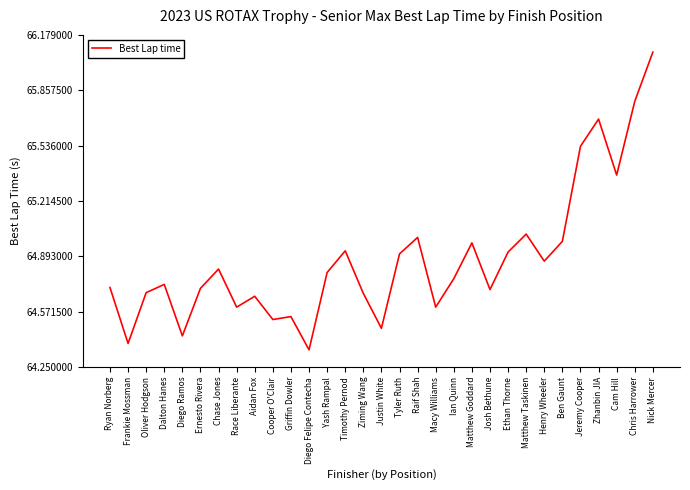

What is the difference between the maximum and minimum values?

1.7